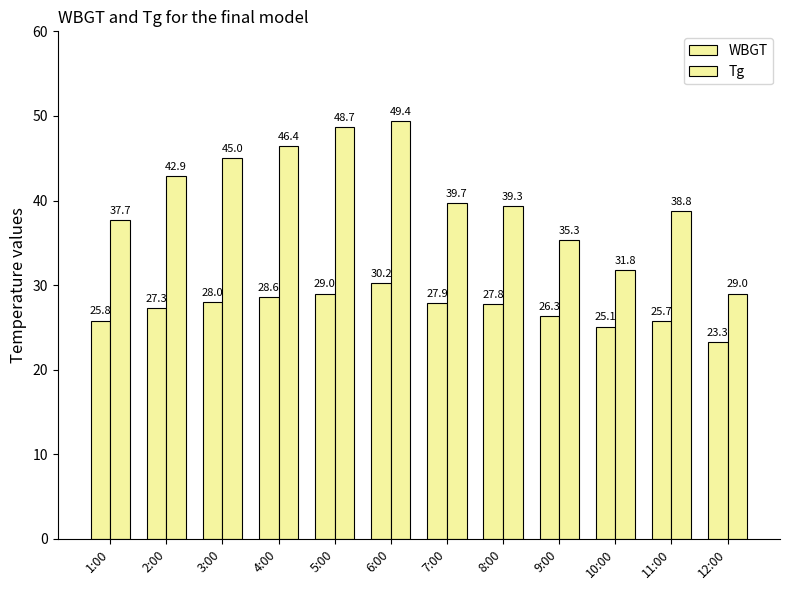

How many distinct data groups are displayed?

2